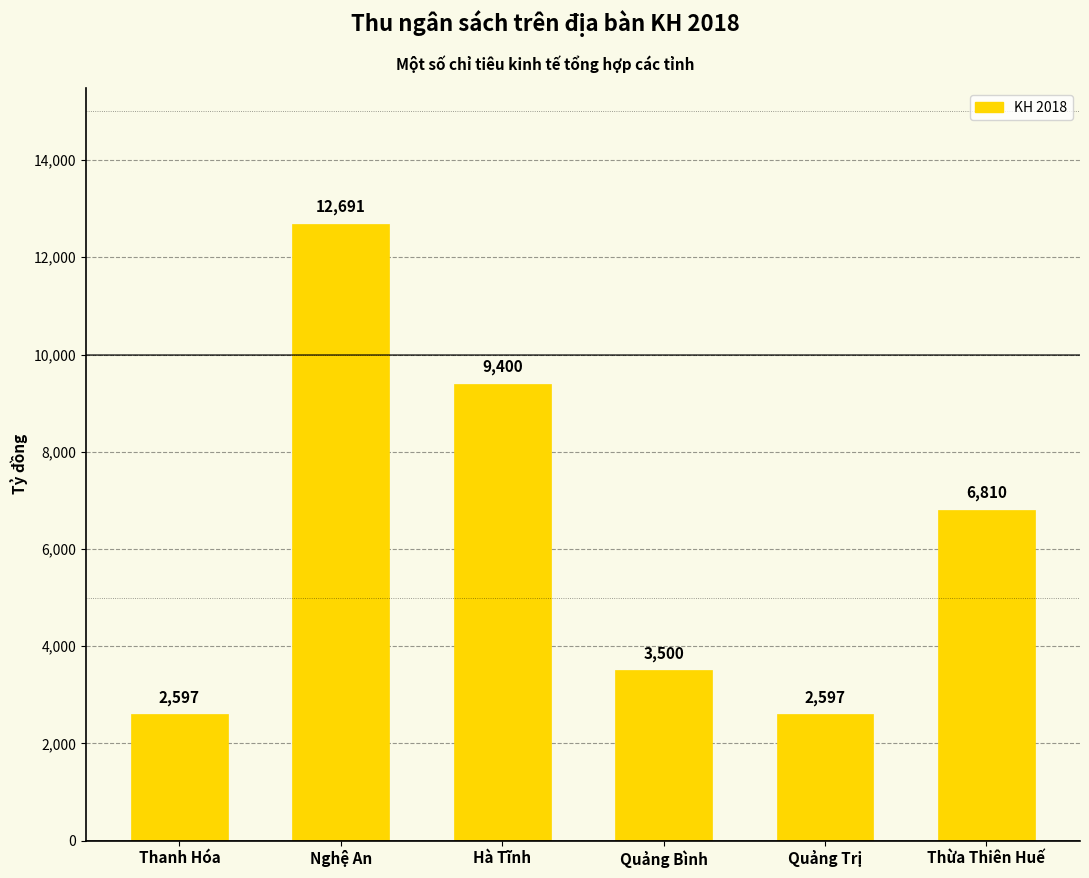

What is the value of the 3rd bar from the left?

9400